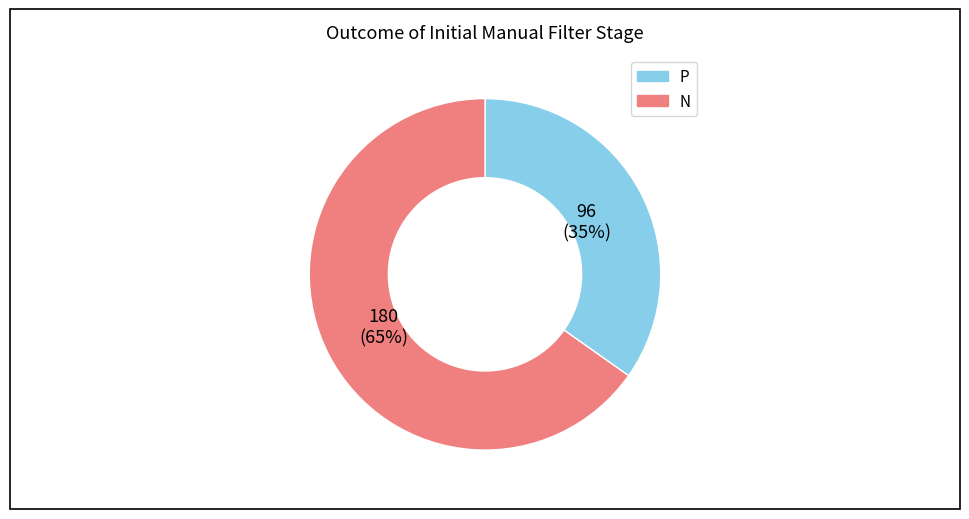

Do P and N together represent more than half of the pie?

Yes